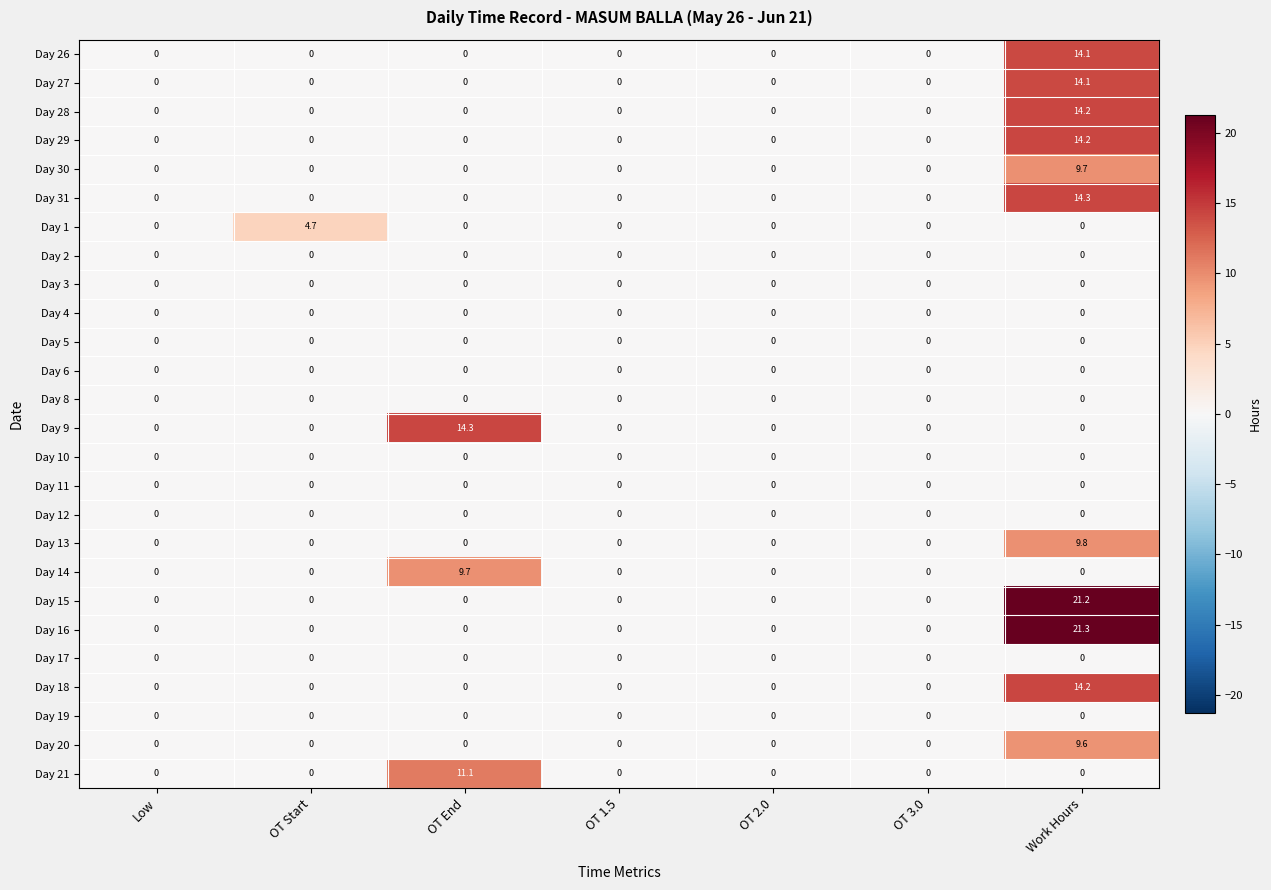

Is it true that Day 26 equals 7.9 at Low?

False